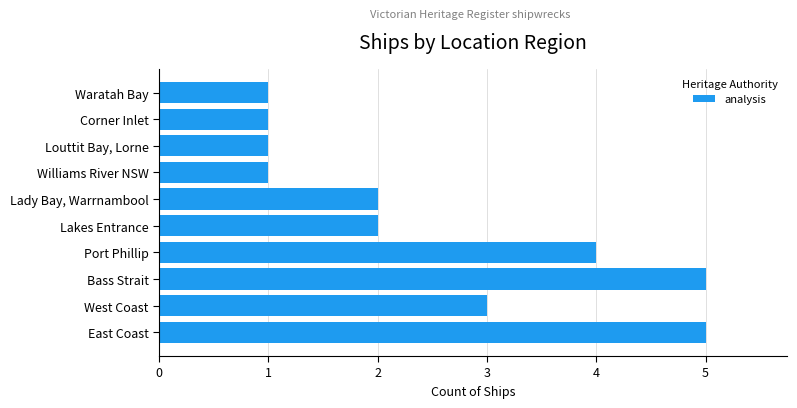

What is the minimum value shown in the chart?

1